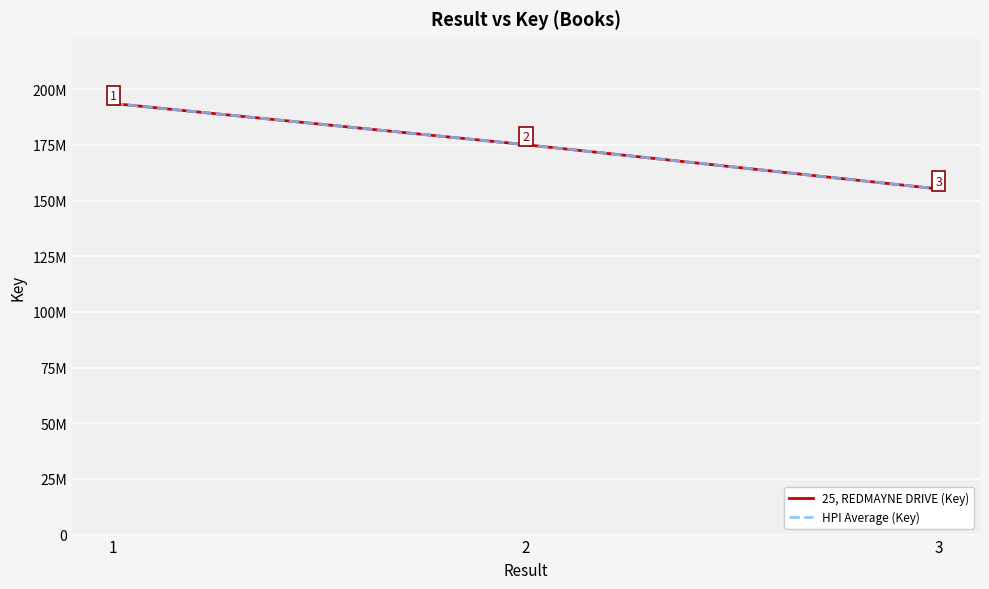

What is the highest value of the HPI Average (Key) series?

193581459